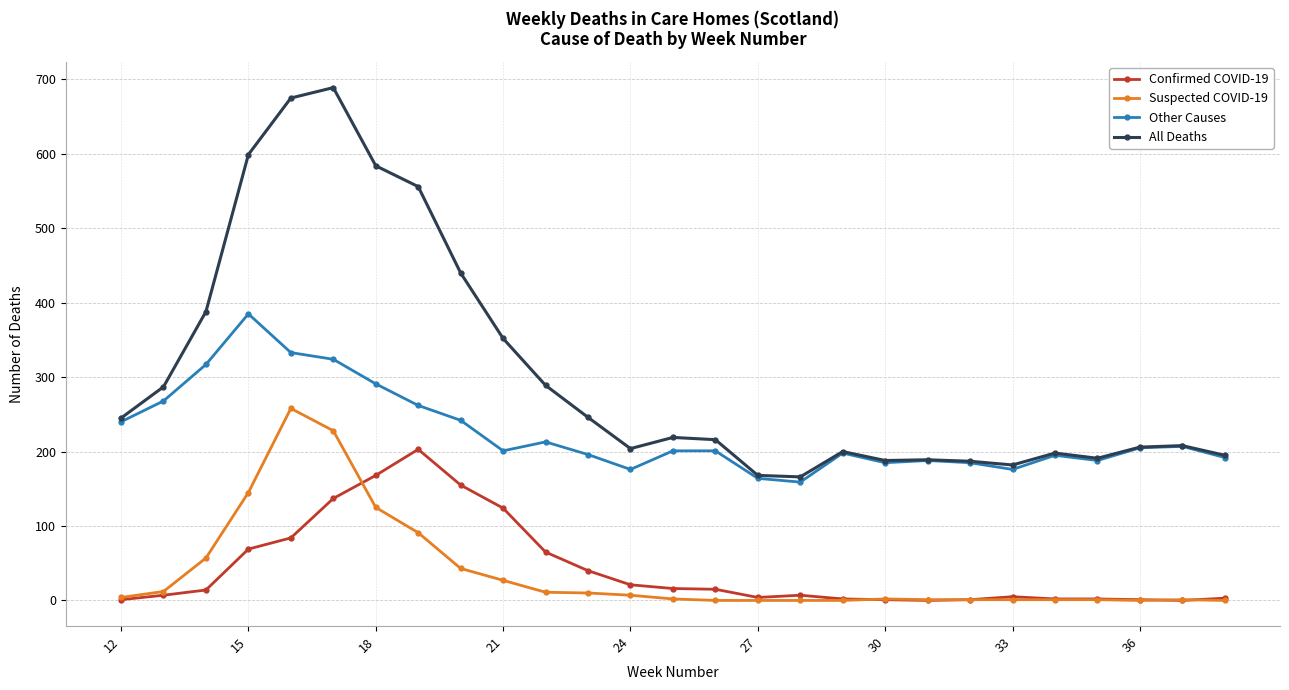

True or false: Suspected COVID-19 and Other Causes intersect in this chart.

False